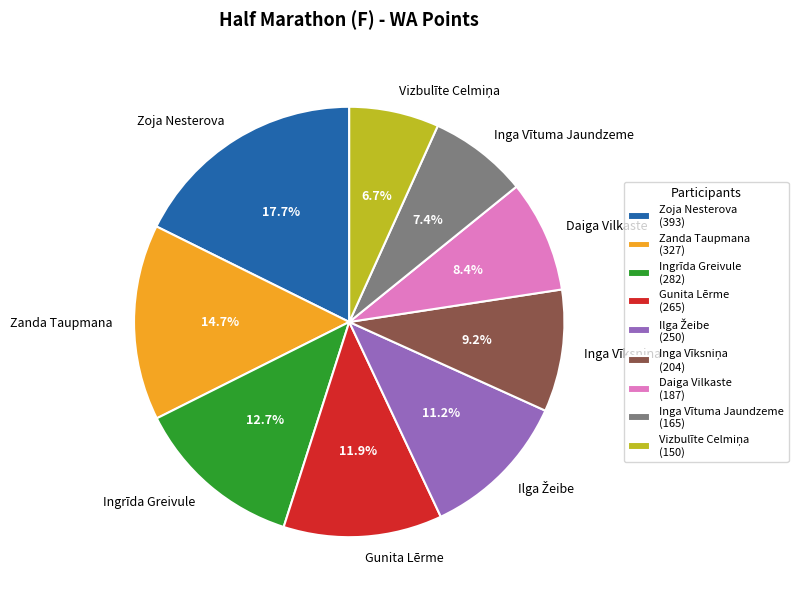

Is there any slice that represents more than half of the pie?

No